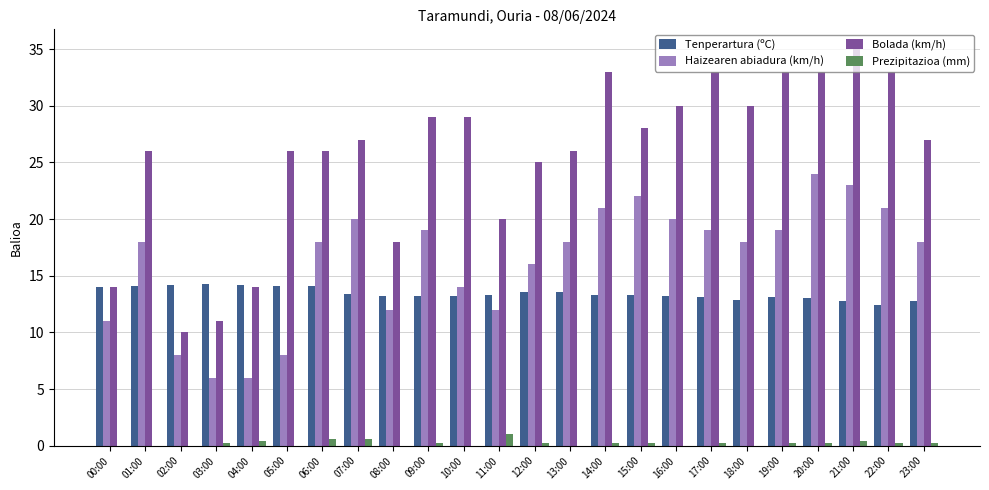

How many groups of bars are there?

24